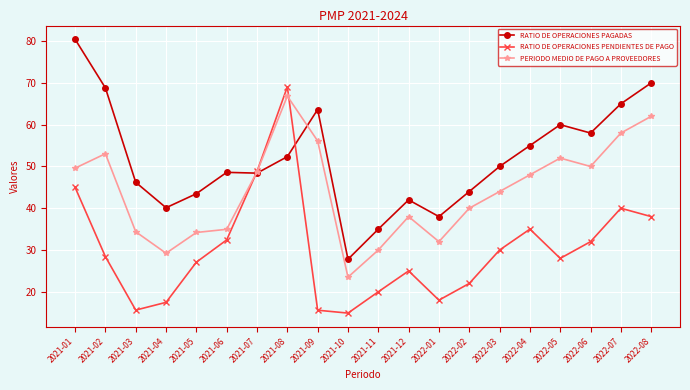

What is the value of the PERIODO MEDIO DE PAGO A PROVEEDORES point at the 13th from the left?

32.0